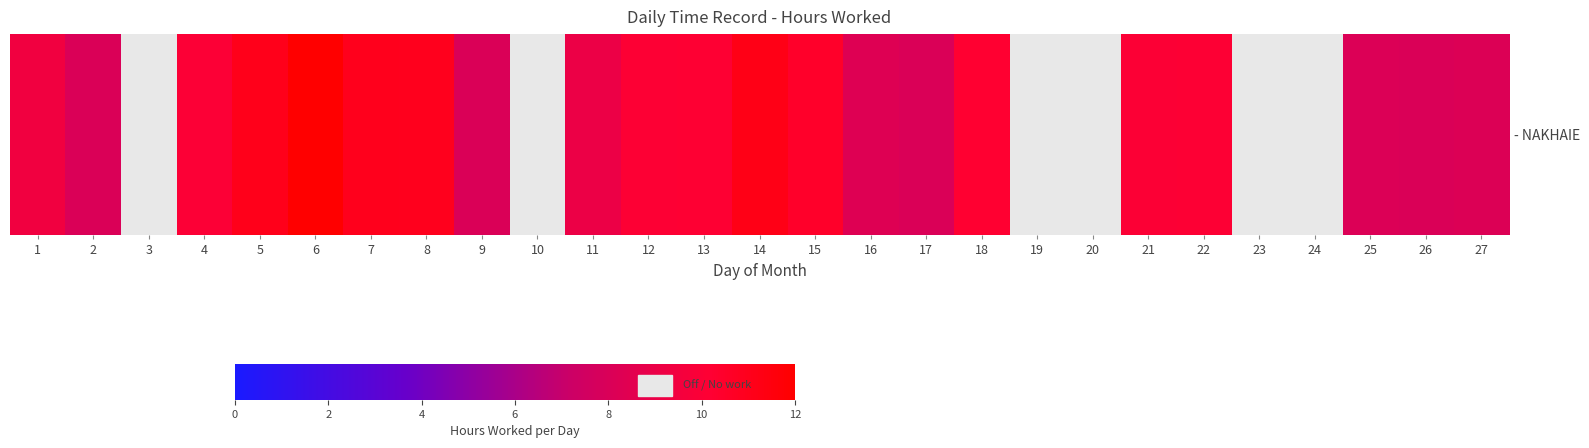

List the labels in order of value, largest first.

6, 14, 5, 7, 8, 15, 18, 13, 12, 22, 21, 4, 1, 11, 16, 27, 25, 2, 17, 9, 26, 3, 10, 19, 20, 23, 24